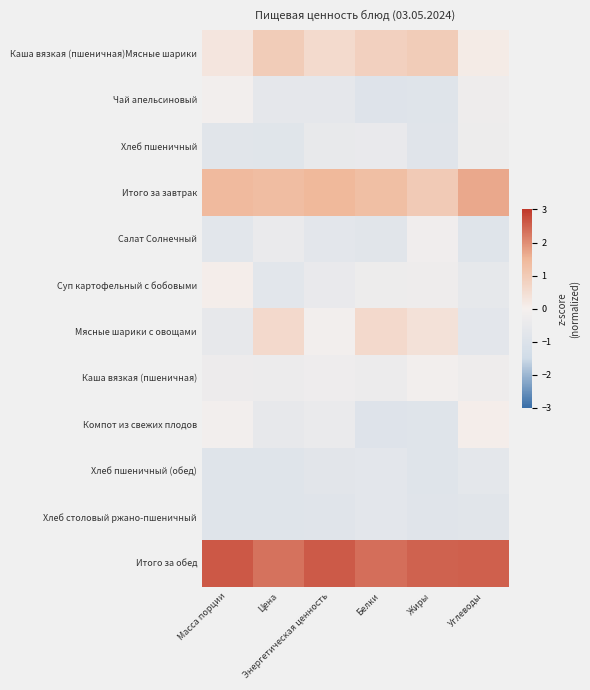

What is the spread (max minus min) of values at Белки?

3.3